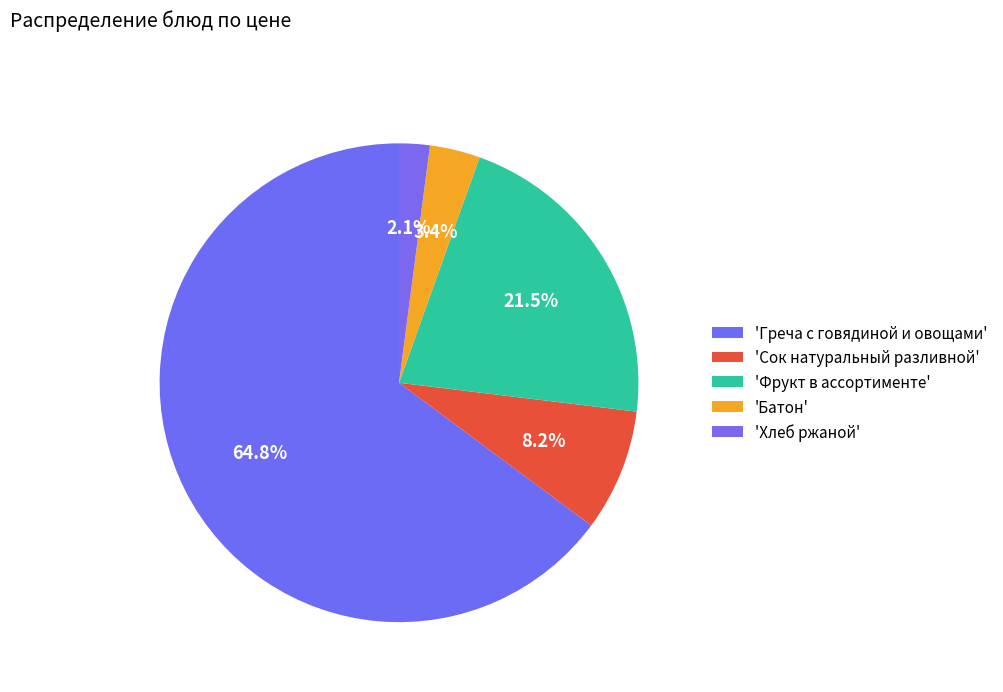

Count the number of slices in the pie.

5